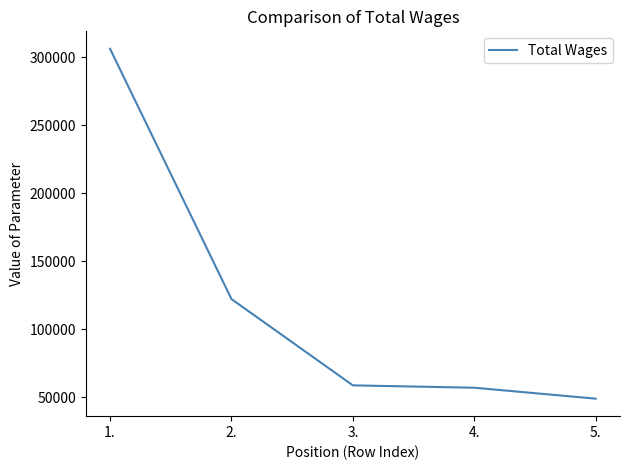

Reading left to right, extract all data points from this chart.

1.=306110	2.=122166	3.=58743	4.=57007	5.=48965